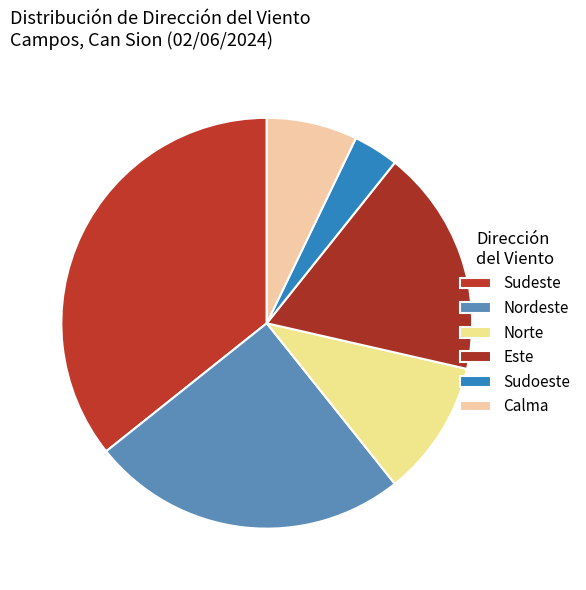

To the nearest percent, what is the difference between the largest and smallest slice percentages?

32%